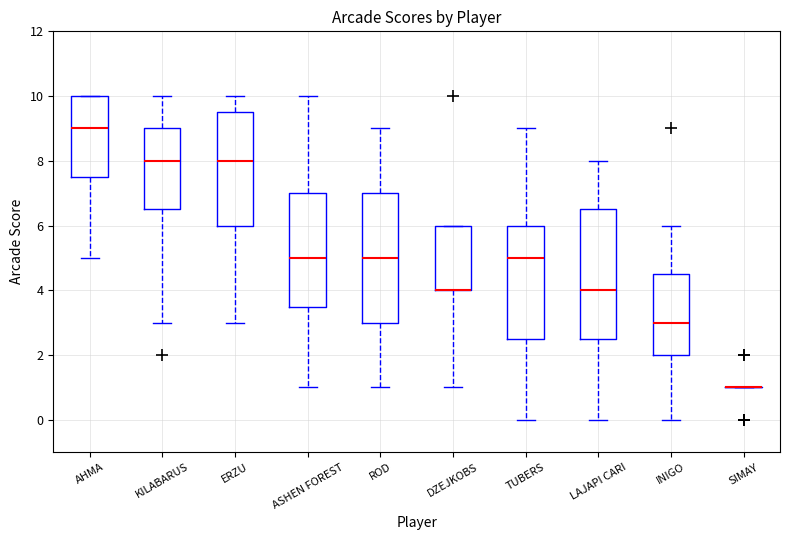

Reading left to right, read every box against the y-axis: the position of its median line, the range the box covers, and the ends of its whiskers. The values are not printed on the chart, so give them approximately, as read against the axis.

AHMA: median 9.0, box 7.6 to 10.0, whiskers 5.0 to 10.0
KILABARUS: median 8.0, box 6.6 to 9.0, whiskers 3.0 to 10.0
ERZU: median 8.0, box 6.0 to 9.6, whiskers 3.0 to 10.0
ASHEN FOREST: median 5.0, box 3.6 to 7.0, whiskers 1.0 to 10.0
ROD: median 5.0, box 3.0 to 7.0, whiskers 1.0 to 9.0
DZEJKOBS: median 4.0 (drawn on the box's lower edge), box 4.0 to 6.0, whiskers 1.0 to 6.0
TUBERS: median 5.0, box 2.6 to 6.0, whiskers 0.0 to 9.0
LAJAPI CARI: median 4.0, box 2.6 to 6.6, whiskers 0.0 to 8.0
INIGO: median 3.0, box 2.0 to 4.6, whiskers 0.0 to 6.0
SIMAY: box collapsed to a line at 1.0, whiskers 1.0 to 1.0